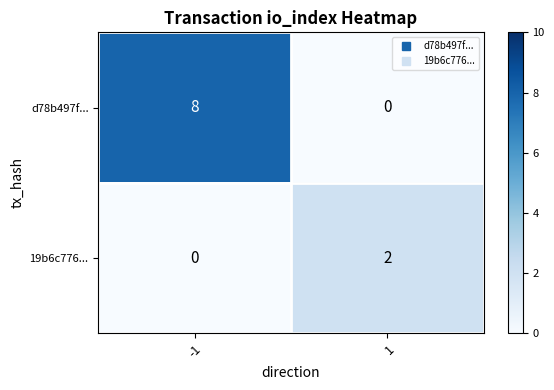

What is the total value across all series at -1?

8